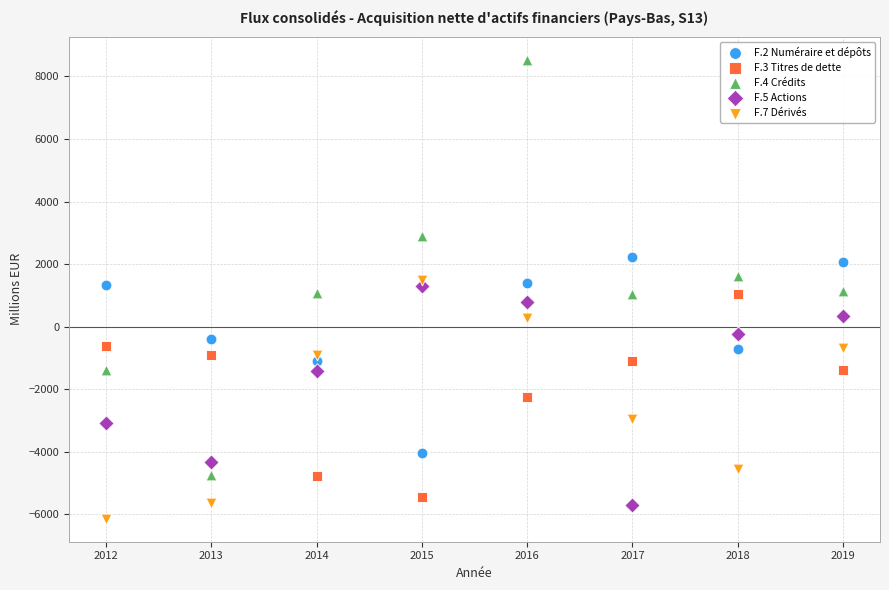

Which series reaches the maximum Y coordinate?

F.4 Crédits